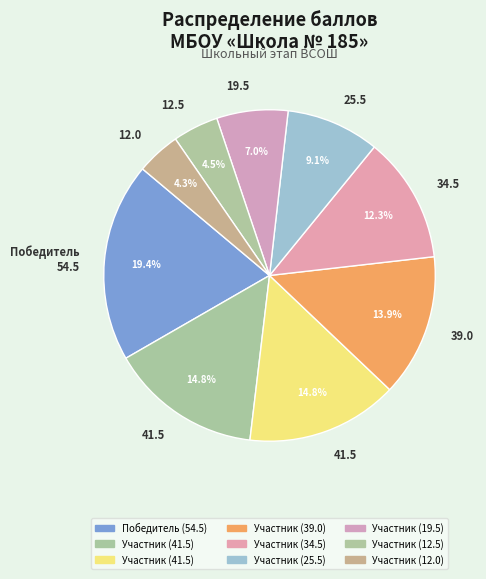

How many slices are in this pie chart?

9